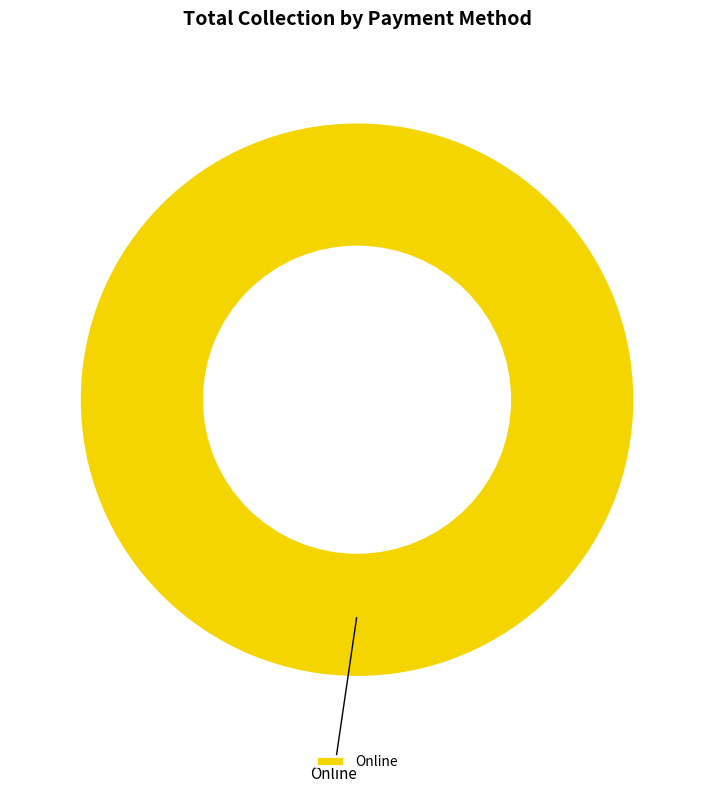

Rank the categories by value from highest to lowest.

Online